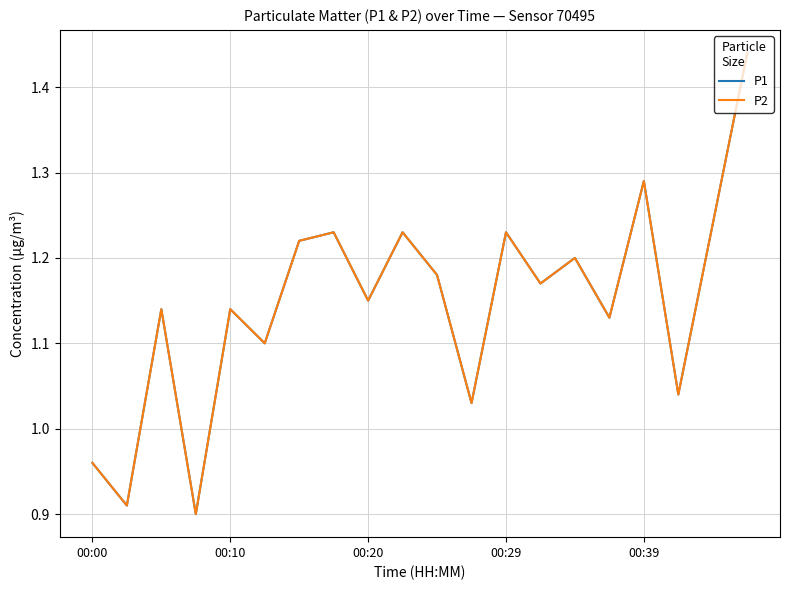

What is the maximum value for P2?

1.4